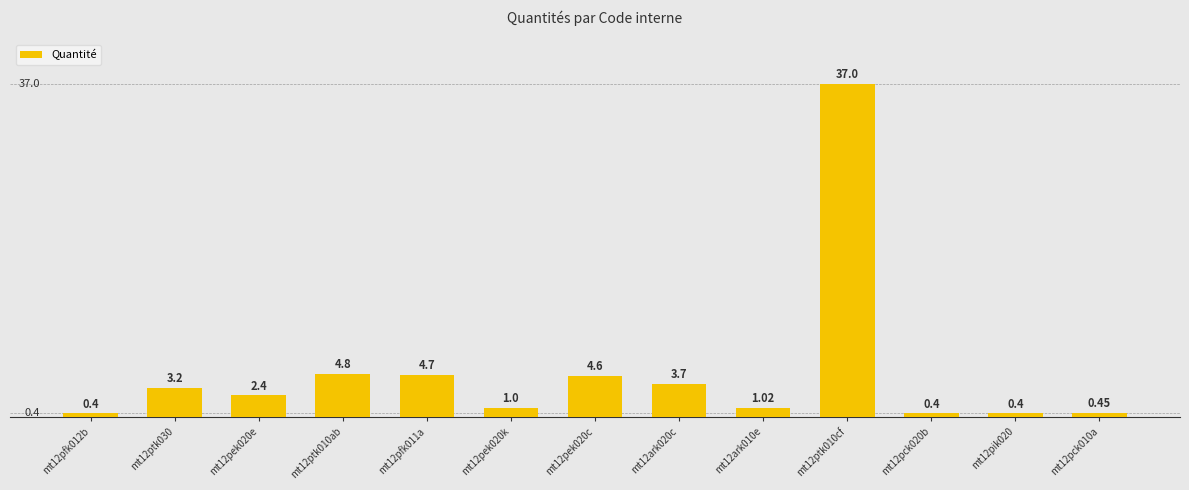

How many series are shown in this chart?

1